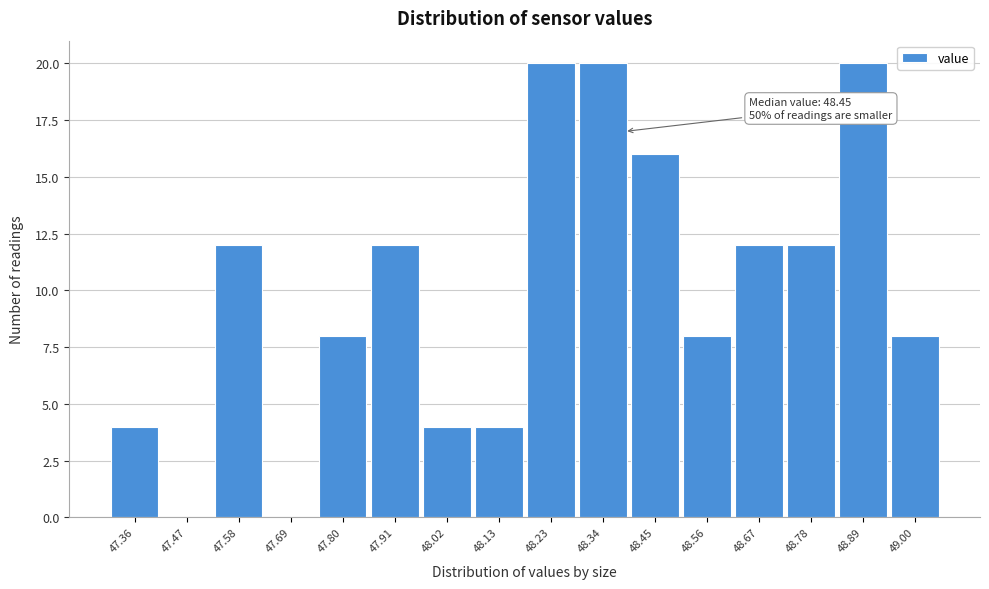

Reading left to right, what are all the values shown in this chart?

47.36=4	47.47=0	47.58=12	47.69=0	47.80=8	47.91=12	48.02=4	48.13=4	48.23=20	48.34=20	48.45=16	48.56=8	48.67=12	48.78=12	48.89=20	49.00=8